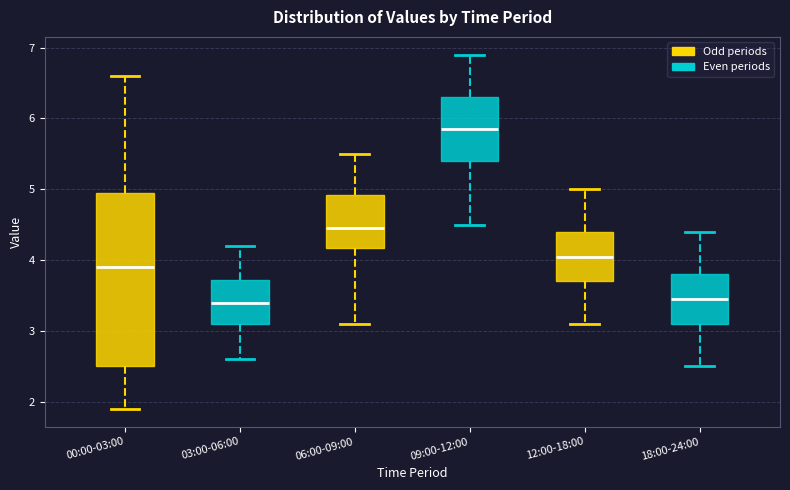

Comparing the boxes themselves (not the whiskers), which one is the tallest?

00:00-03:00